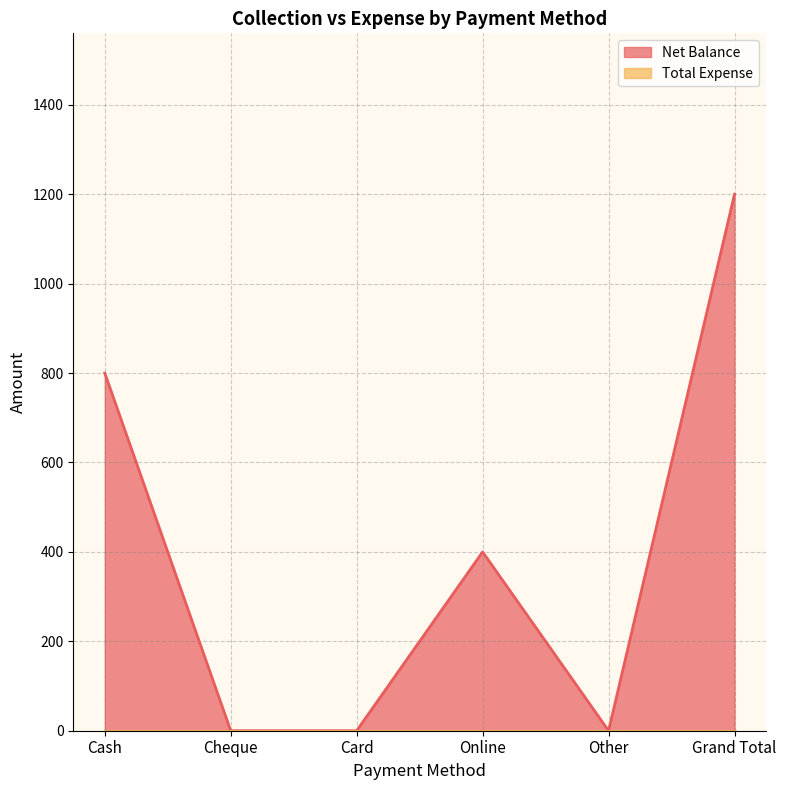

What is the change in value from Card to Online?

+400